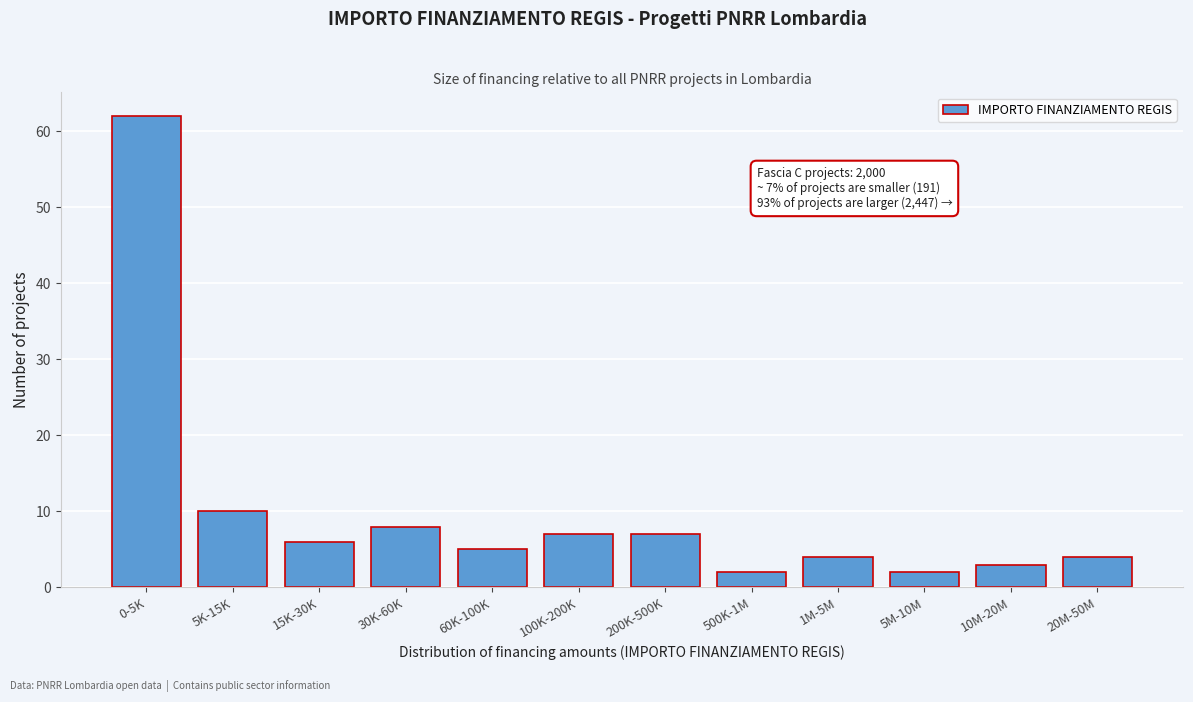

Reading left to right, what are all the values shown in this chart?

0-5K=62	5K-15K=10	15K-30K=6	30K-60K=8	60K-100K=5	100K-200K=7	200K-500K=7	500K-1M=2	1M-5M=4	5M-10M=2	10M-20M=3	20M-50M=4